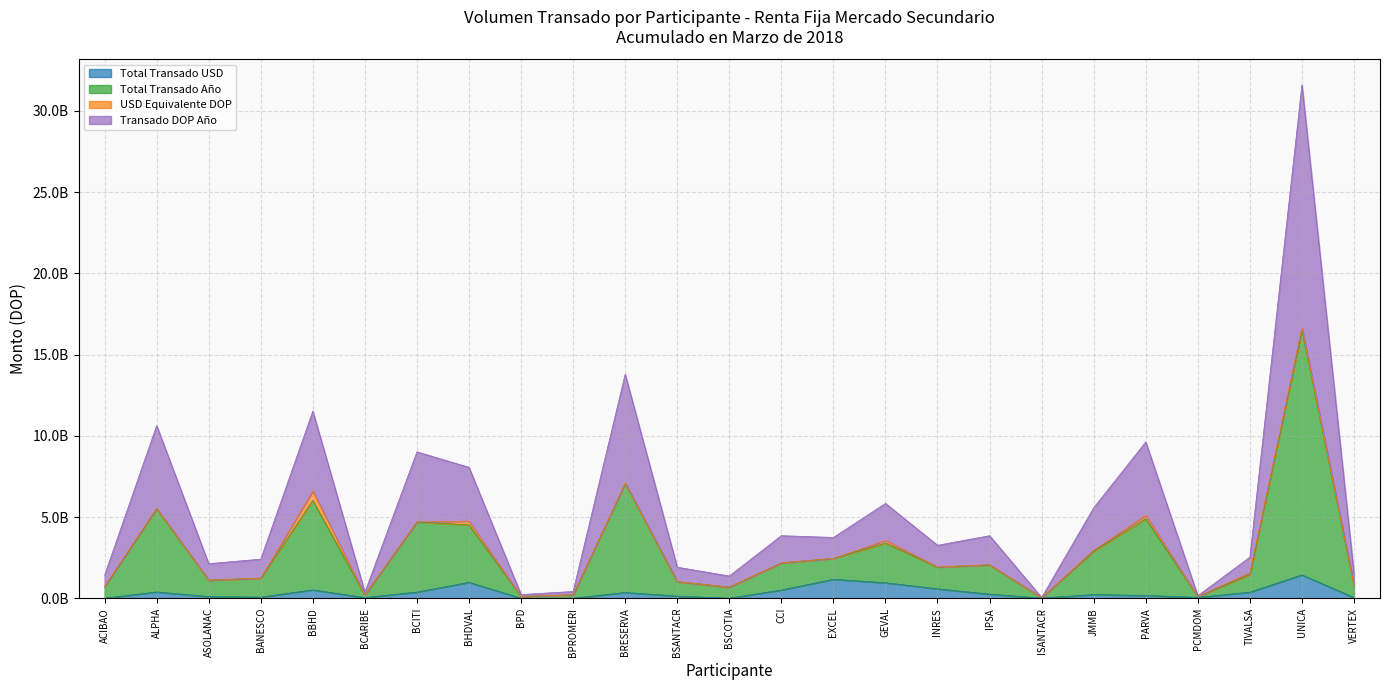

What is the sum of the Total Transado USD values at GEVAL and PARVA?

1120418750.7